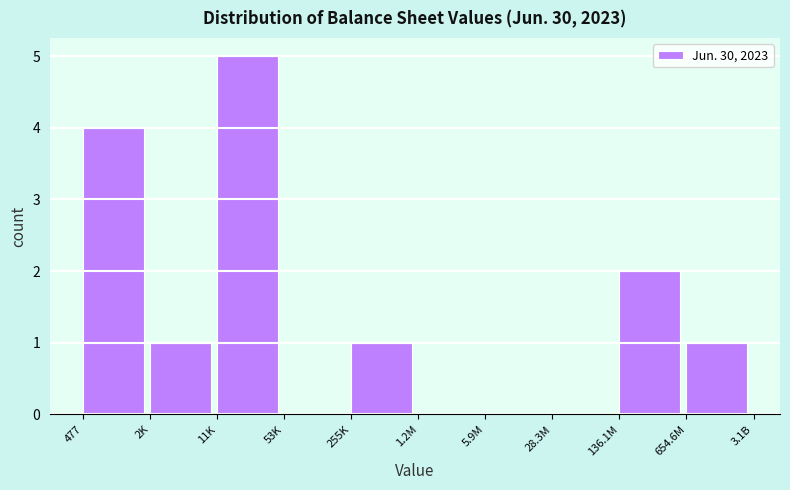

Reading left to right, transcribe all the data shown in this chart.

477=4	2K=1	11K=5	53K=0	255K=1	1.2M=0	5.9M=0	28.3M=0	136.1M=2	654.6M=1